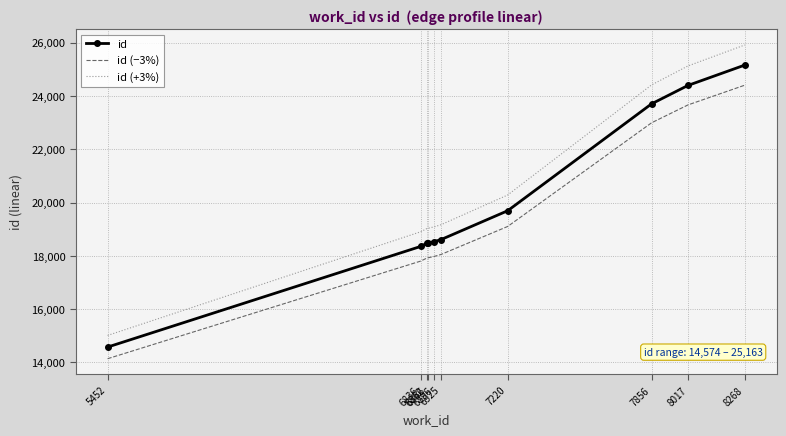

What is the lowest value of the id (+3%) series?

15011.2